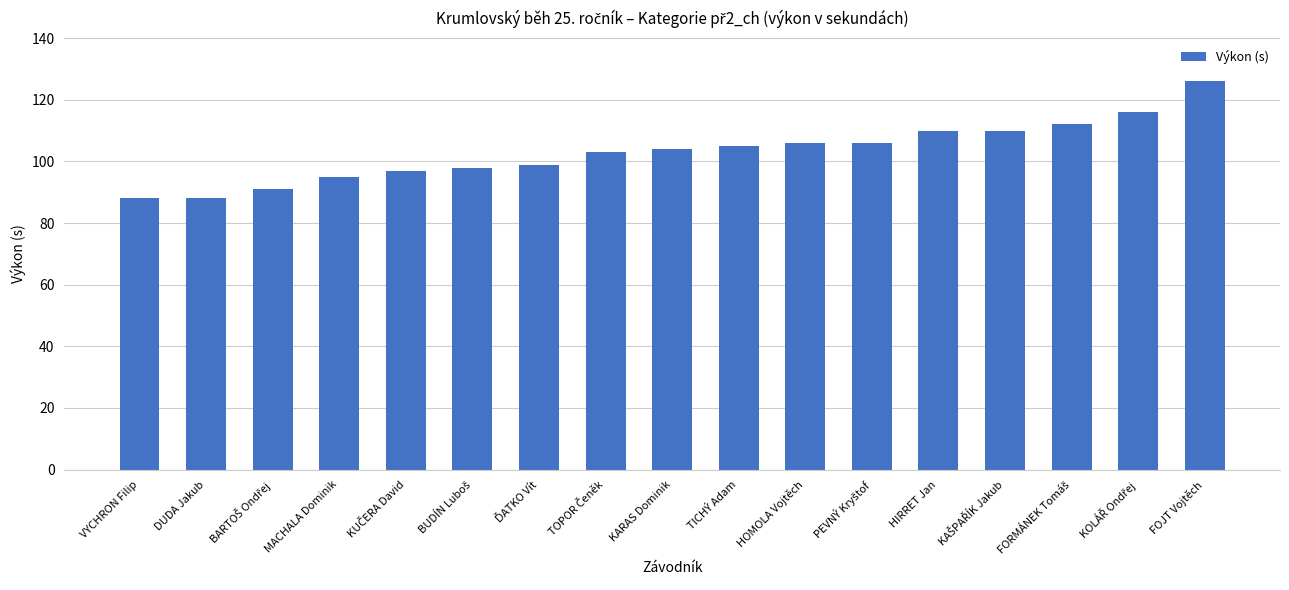

What is the difference between the values at KARAS Dominik and DUDA Jakub?

16